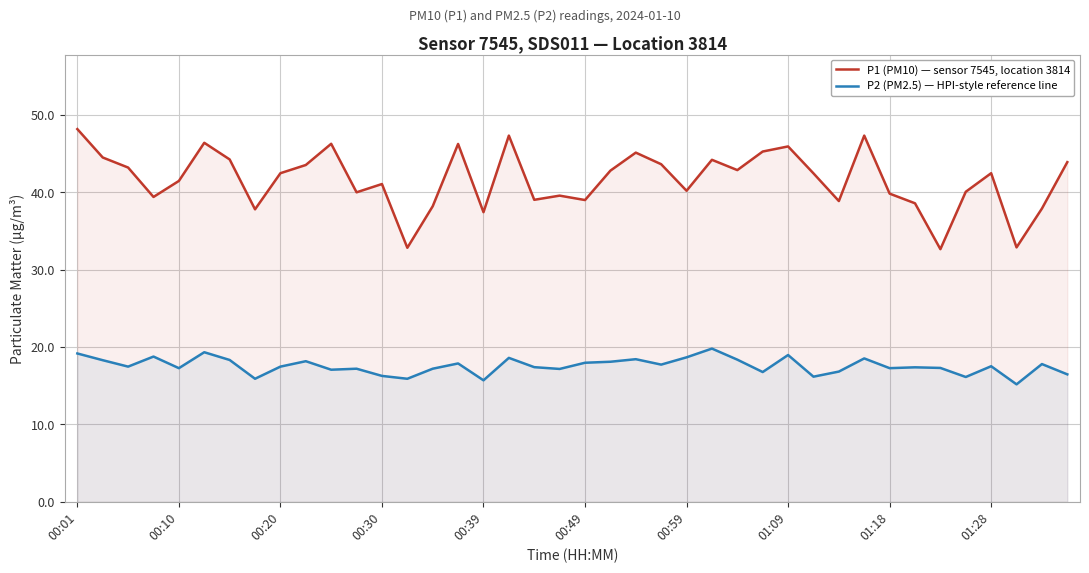

How many values in the P2 (PM2.5) — HPI-style reference line series are below 17?

10